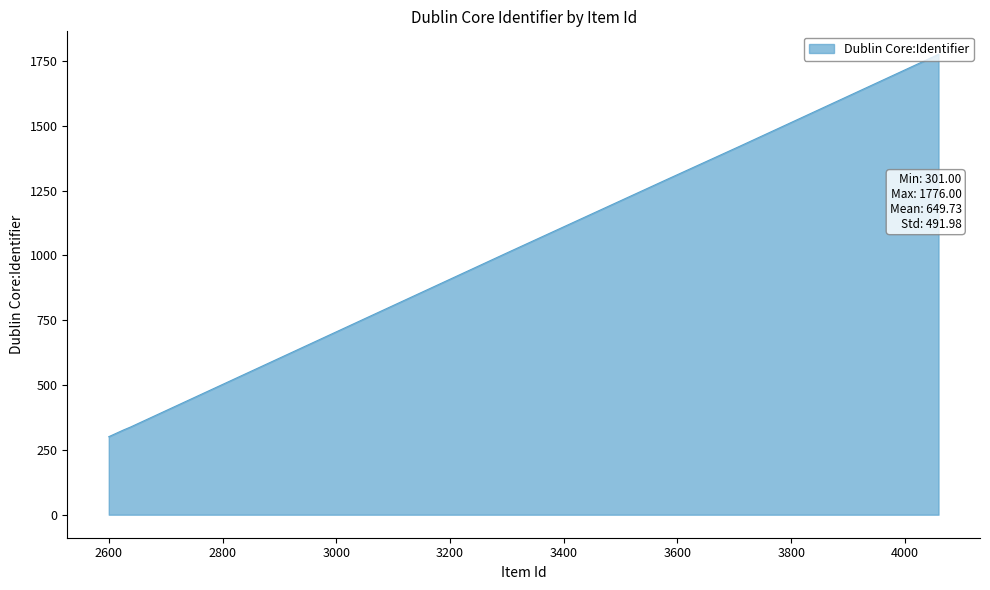

Reading left to right, transcribe all the data shown in this chart.

4059=1776	3785=1498	3709=1421	3688=1400	3590=1302	3589=1301	3588=1300	3587=1299	3586=1298	3585=1297	3584=1296	3583=1295	3304=1014	2638=338	2626=327	2625=326	2624=325	2622=323	2621=322	2620=321	2619=320	2618=319	2617=318	2616=317	2615=316	2614=315	2613=314	2612=313	2611=312	2610=311	2609=310	2608=309	2607=308	2606=307	2605=306	2604=305	2603=304	2602=303	2601=302	2600=301